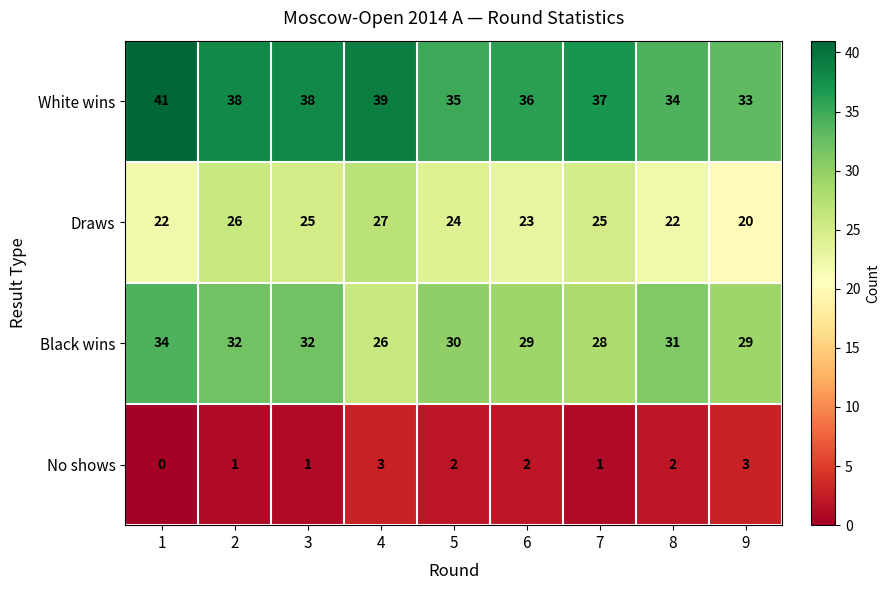

Count the number of categories in the chart.

9